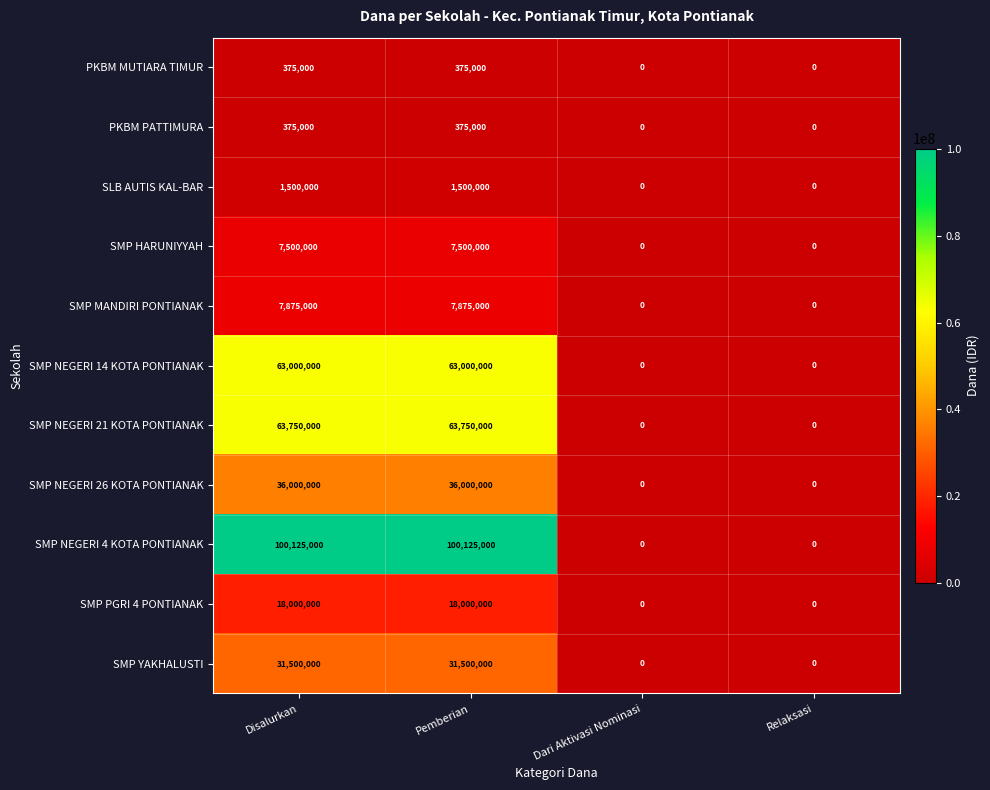

Count the number of categories in the chart.

4